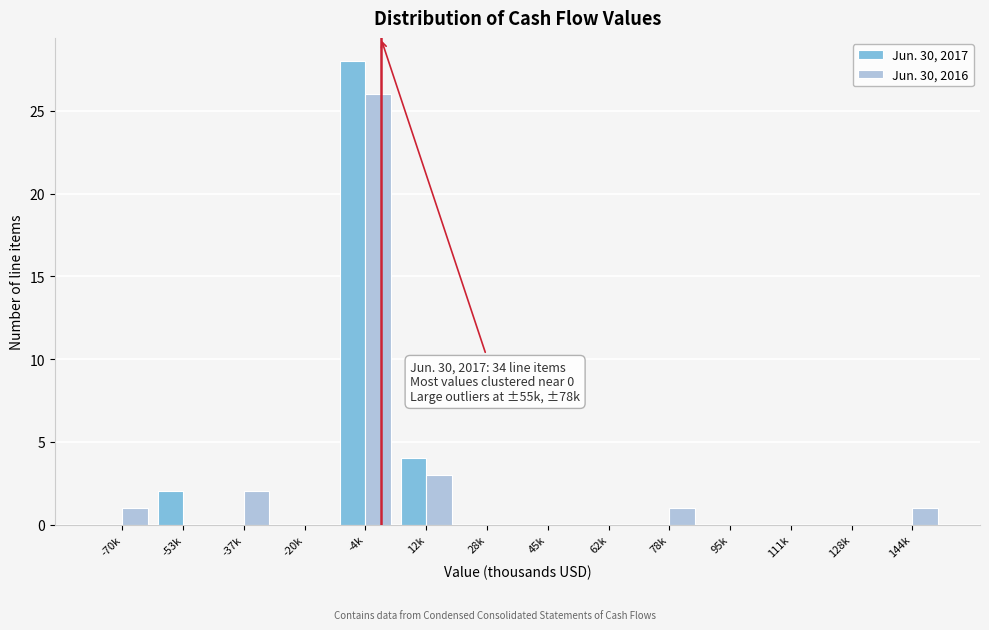

Reading left to right, extract all data points from this chart.

Jun. 30, 2017: -70k=0	-53k=2	-37k=0	-20k=0	-4k=28	12k=4	28k=0	45k=0	62k=0	78k=0	95k=0	111k=0	128k=0	144k=0
Jun. 30, 2016: -70k=1	-53k=0	-37k=2	-20k=0	-4k=26	12k=3	28k=0	45k=0	62k=0	78k=1	95k=0	111k=0	128k=0	144k=1